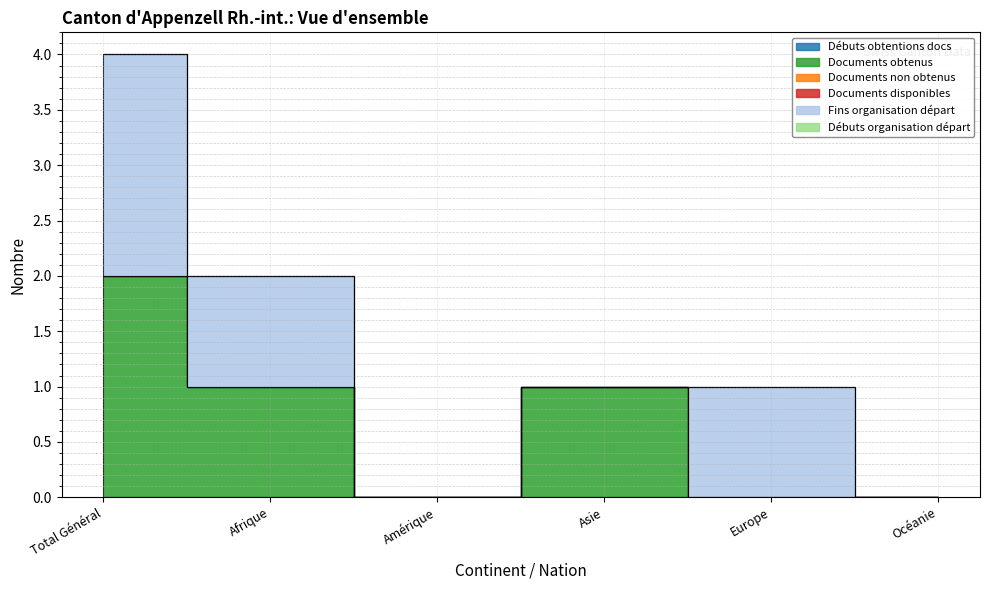

What position from the left is Total Général?

1